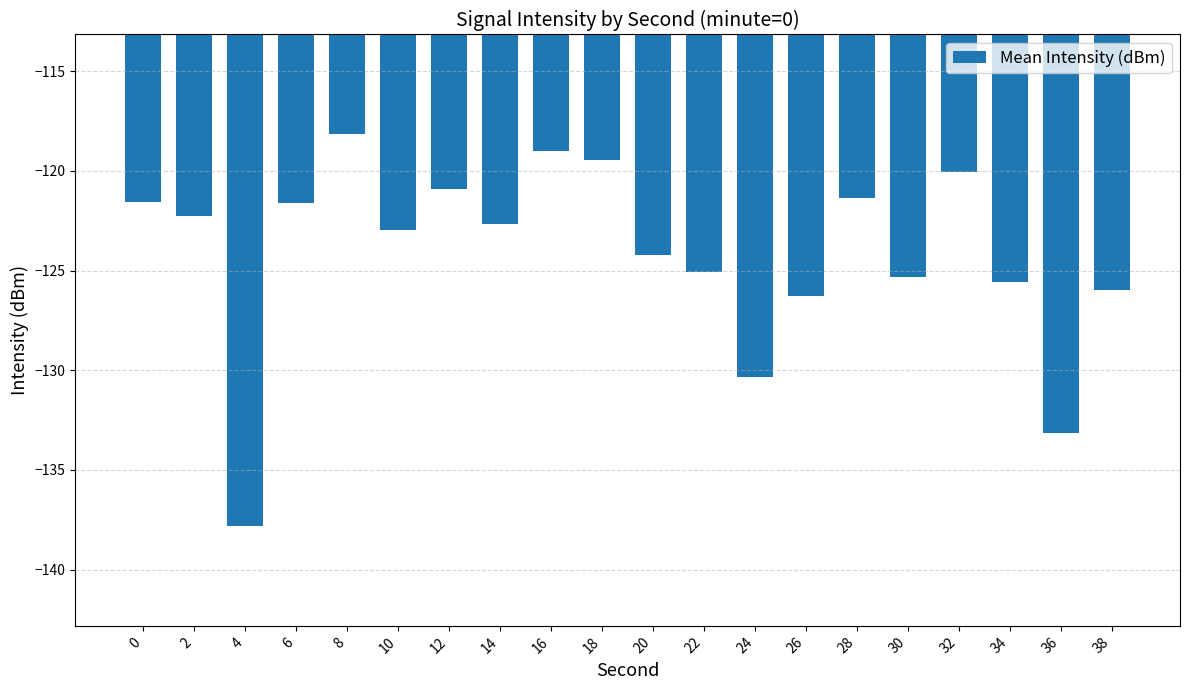

The chart shows a value of -133.2 at 36. True or false?

True